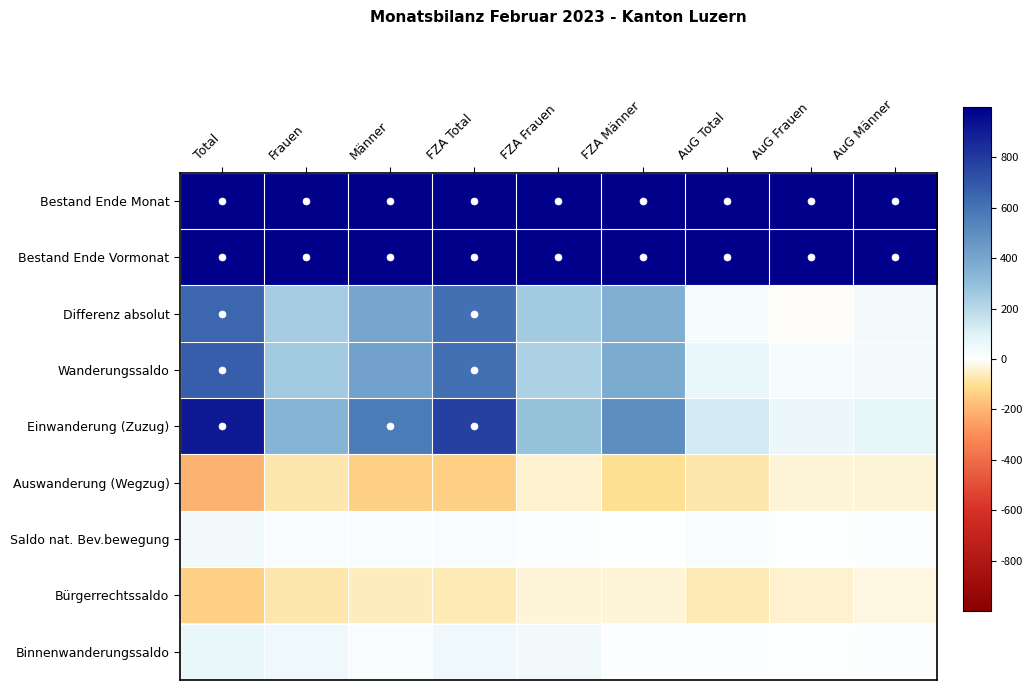

Which label corresponds to the largest value in the chart?

Total